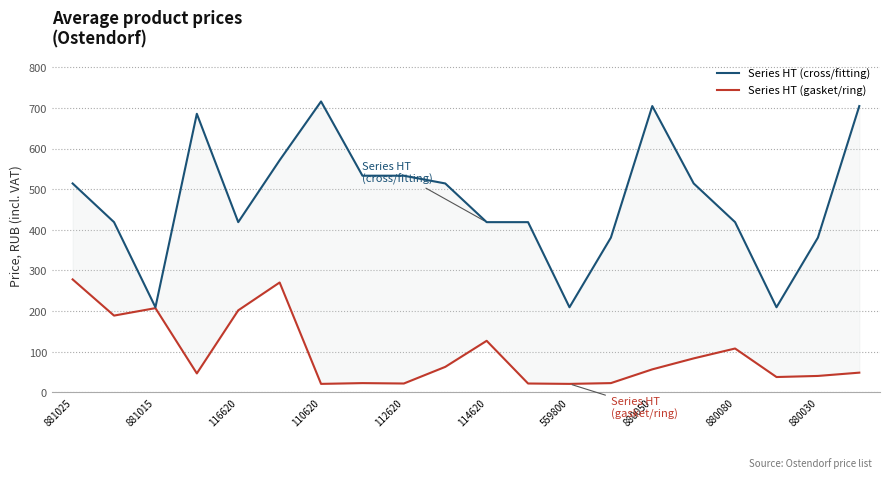

List the series in order of their peak value, highest first.

Series HT (cross/fitting), Series HT (gasket/ring)